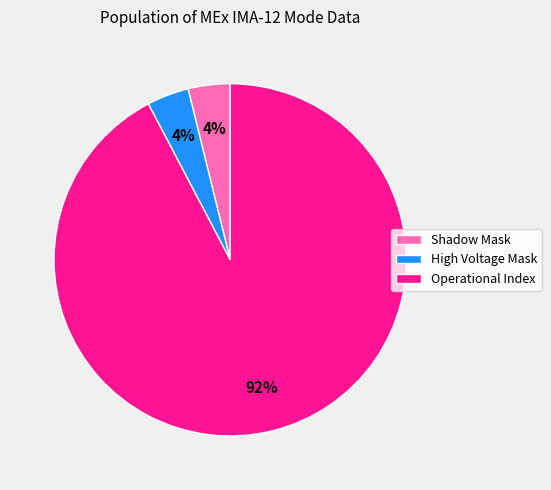

Which slice is the largest?

Operational Index